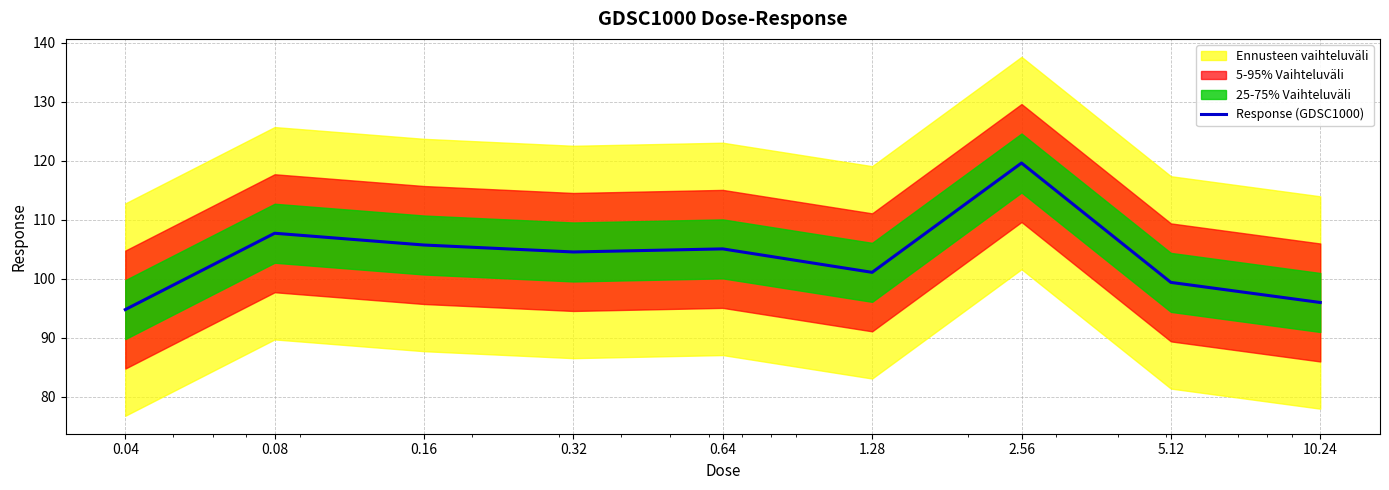

List the labels in order of value, largest first.

2.56, 0.08, 0.16, 0.64, 0.32, 1.28, 5.12, 10.24, 0.04